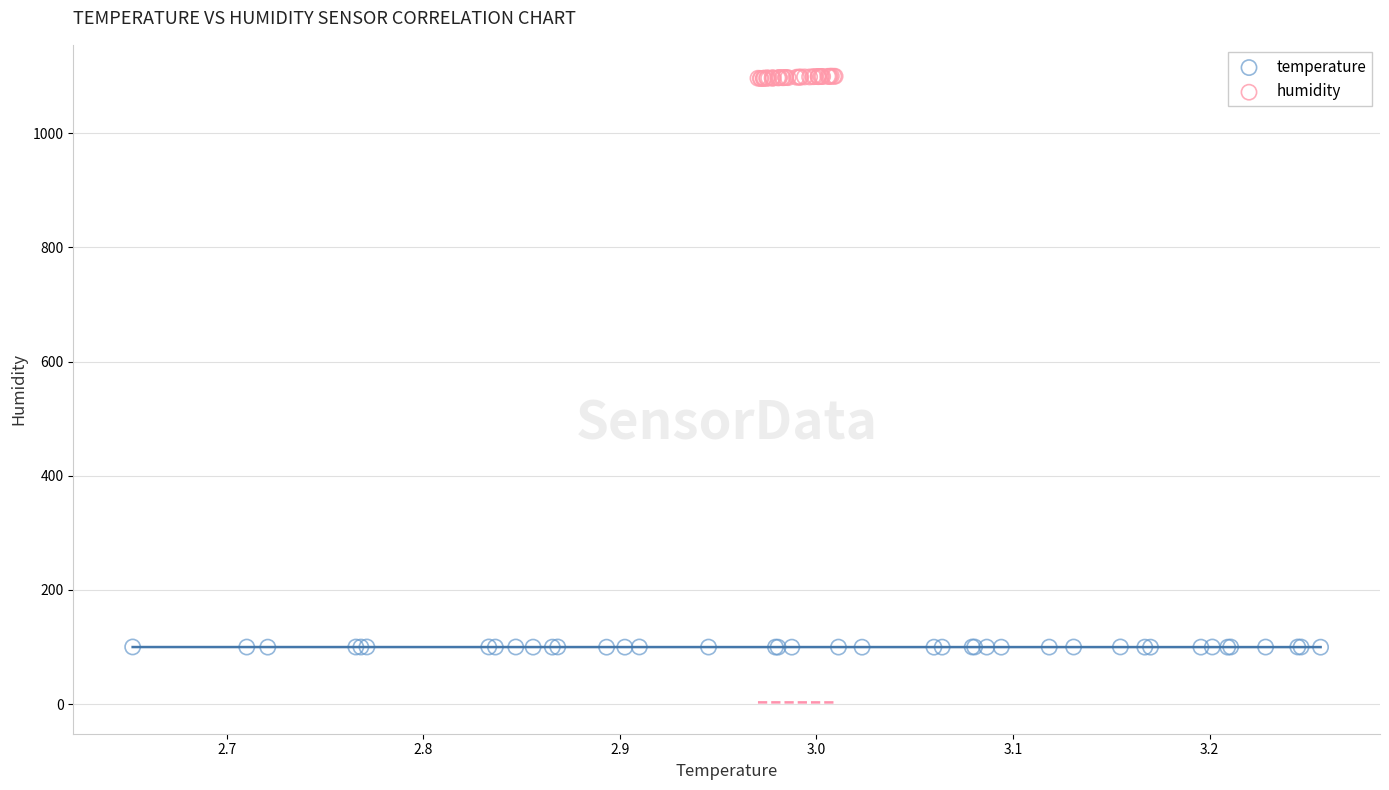

Which series has the largest Y range (max minus min)?

humidity